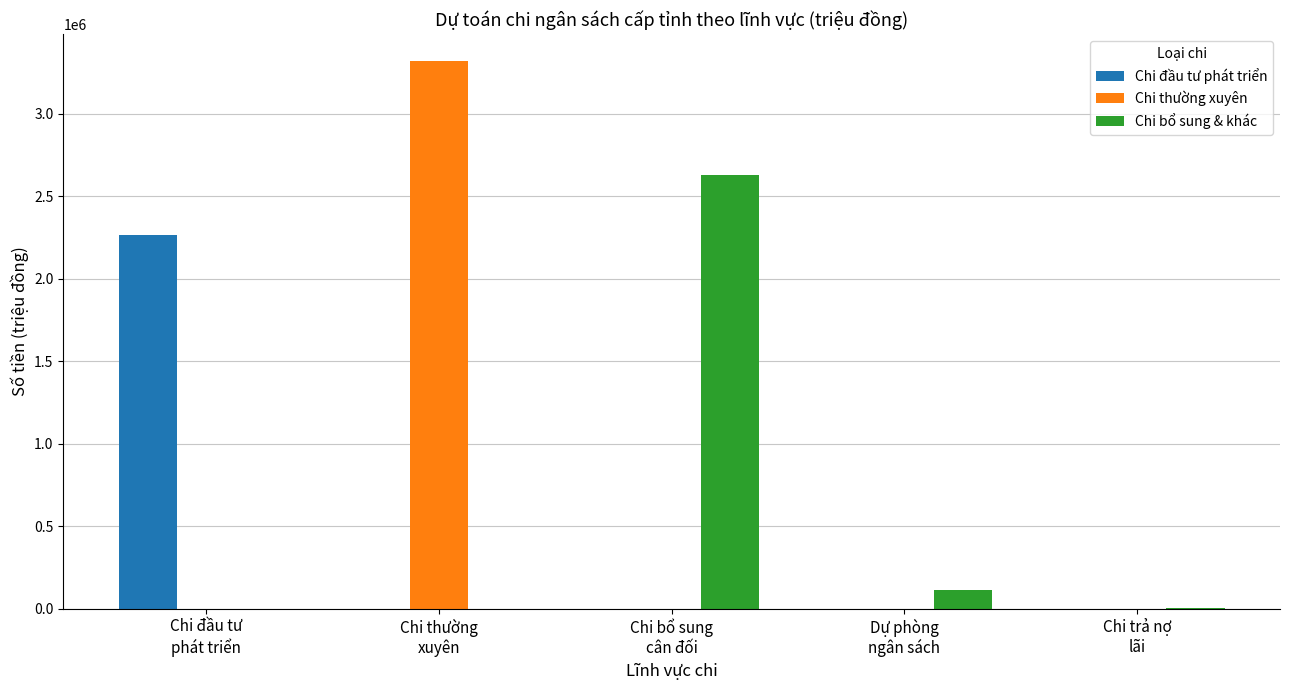

Is it true that Chi đầu tư phát triển equals 3843853 at Chi đầu tư
phát triển?

False